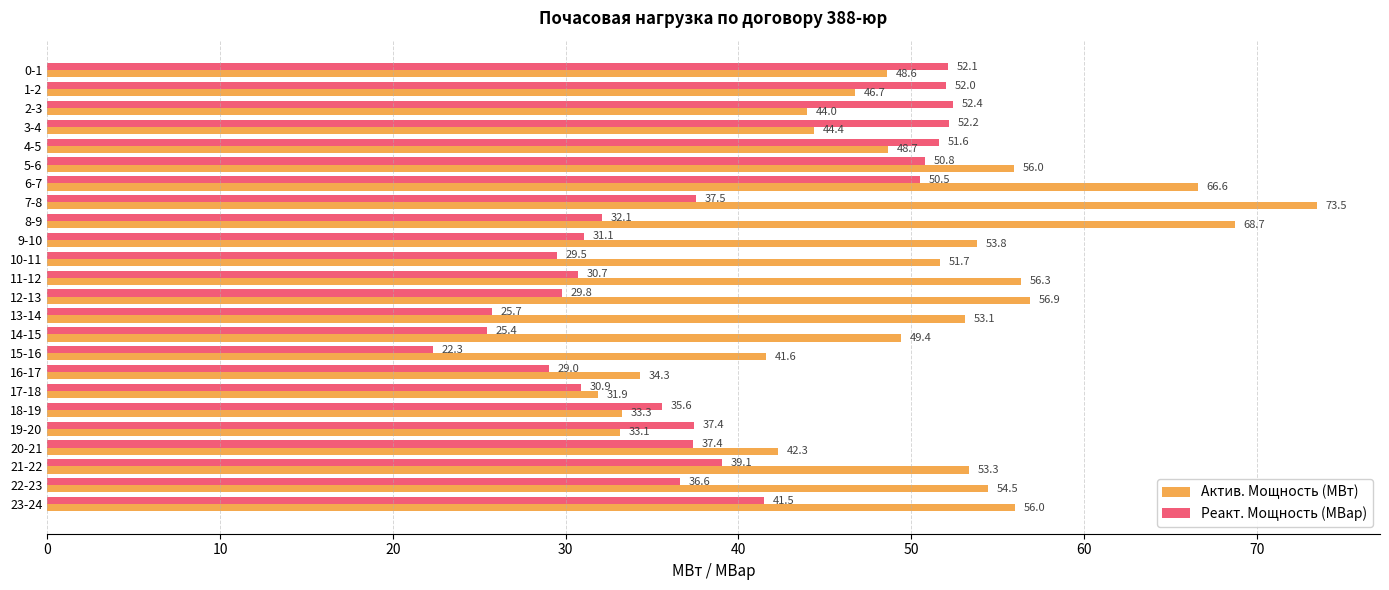

At which label does Реакт. Мощность (МВар) reach its minimum?

15-16